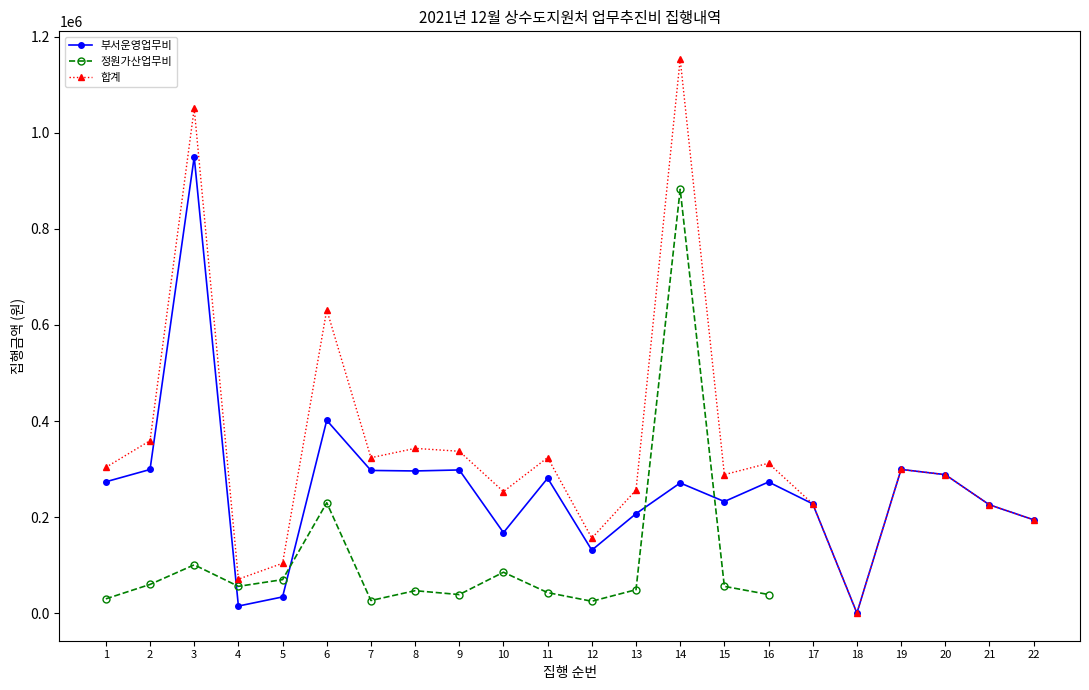

How many times do 정원가산업무비 and 부서운영업무비 cross each other?

4